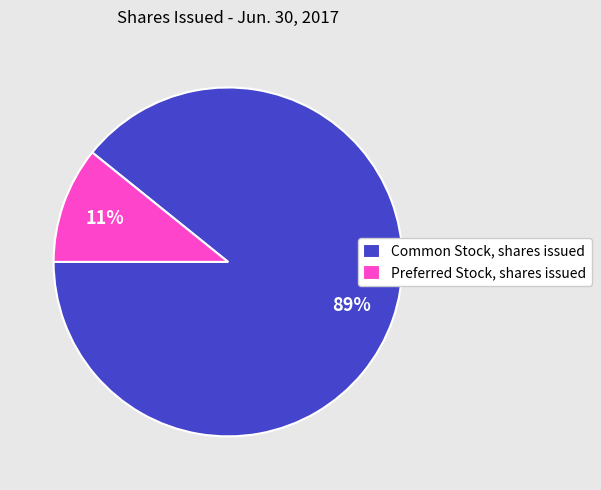

Which slice is the largest?

Common Stock, shares issued